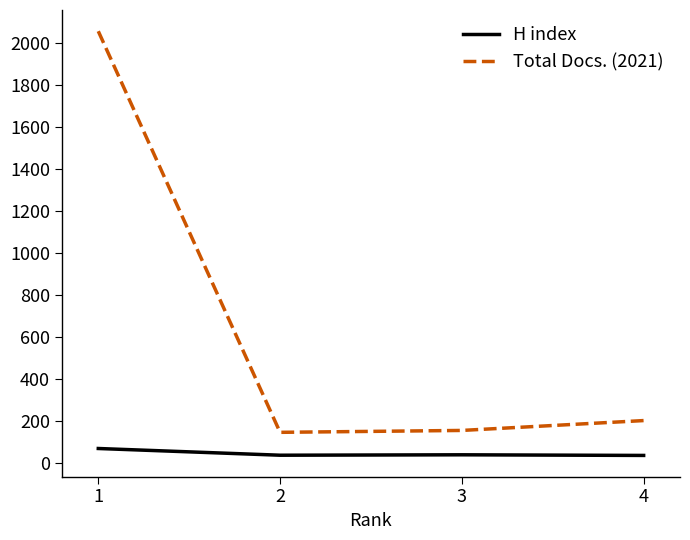

True or false: H index and Total Docs. (2021) cross at least once.

False